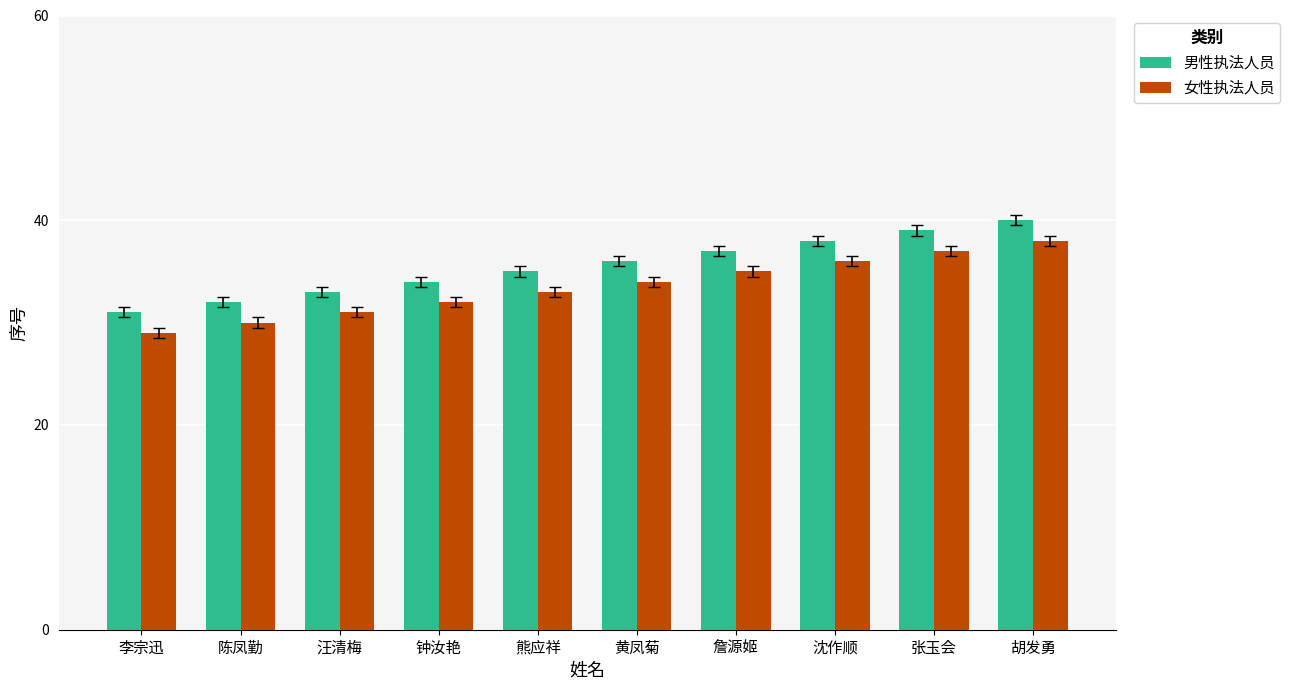

List the series in order of their peak value, highest first.

男性执法人员, 女性执法人员